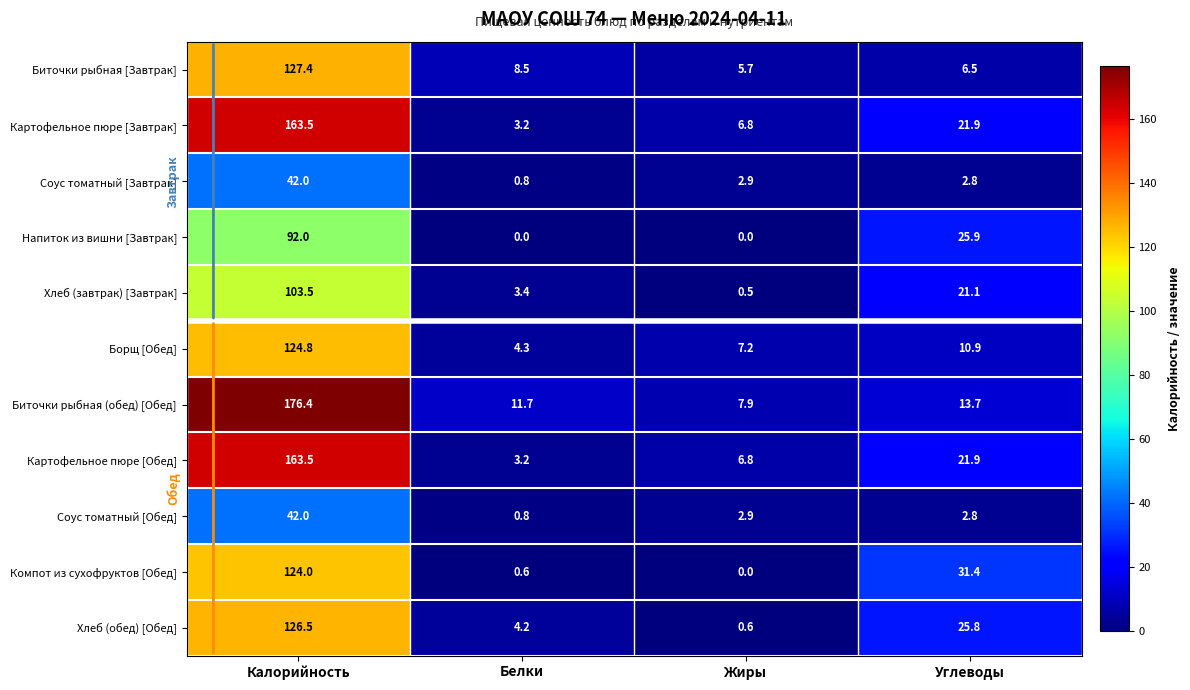

What is the greatest value displayed?

176.4